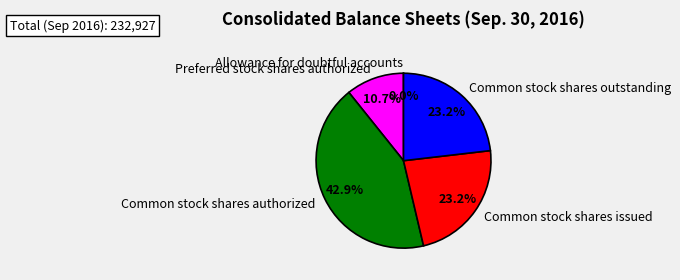

To the nearest percent, what is the average slice percentage?

20%